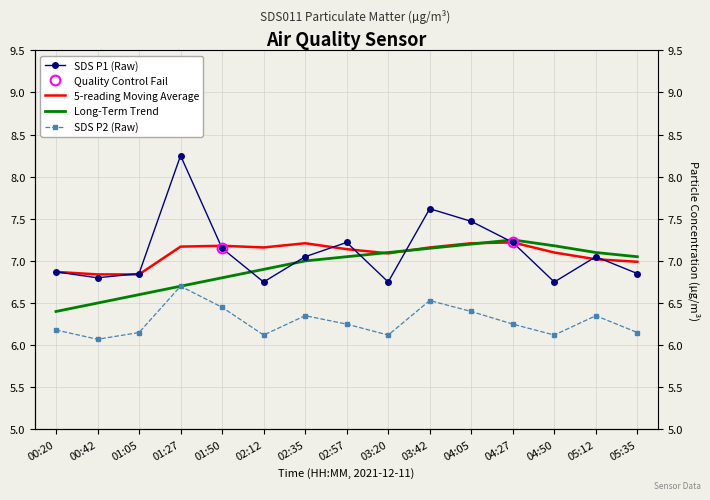

How many values in the long_trend series are below 7?

6